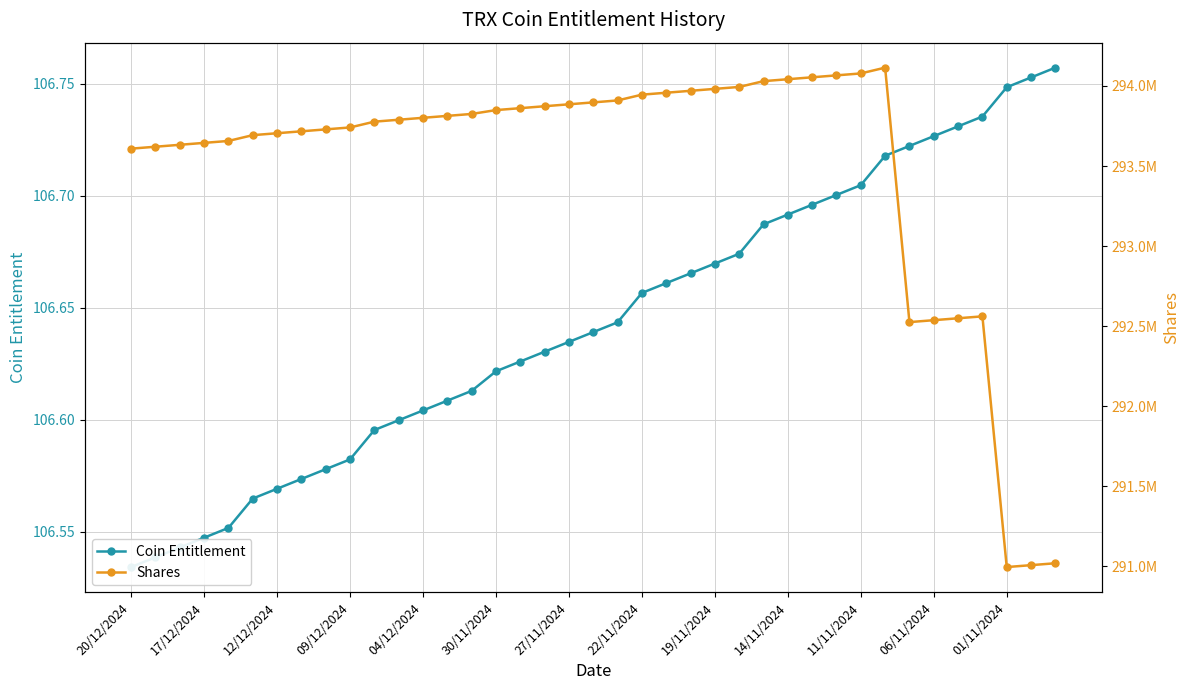

Which label corresponds to the smallest value in the chart?

20/12/2024